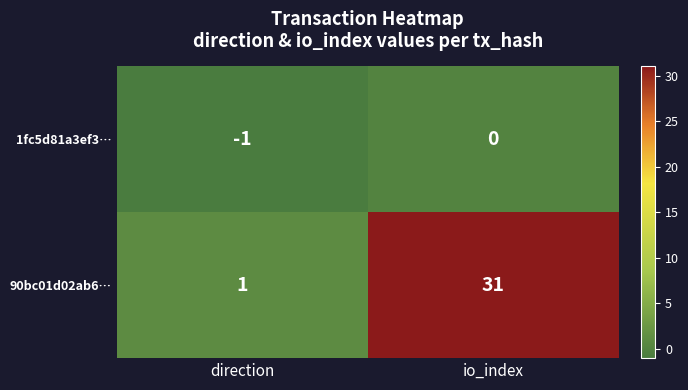

What is the total value across all series at io_index?

31